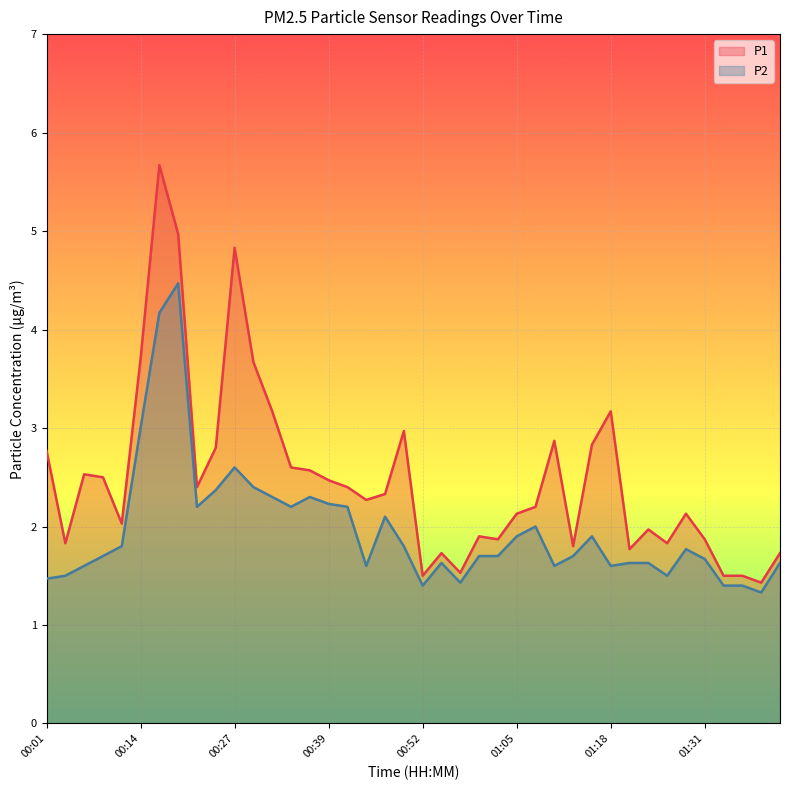

How many interior local valleys does the P2 series have?

9